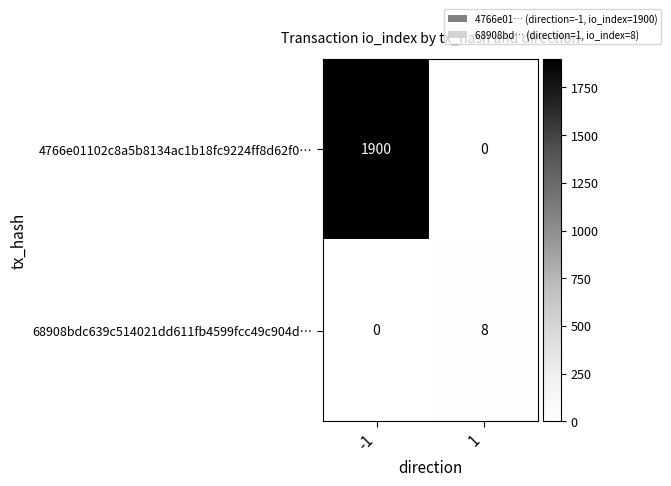

How many distinct data groups are displayed?

2